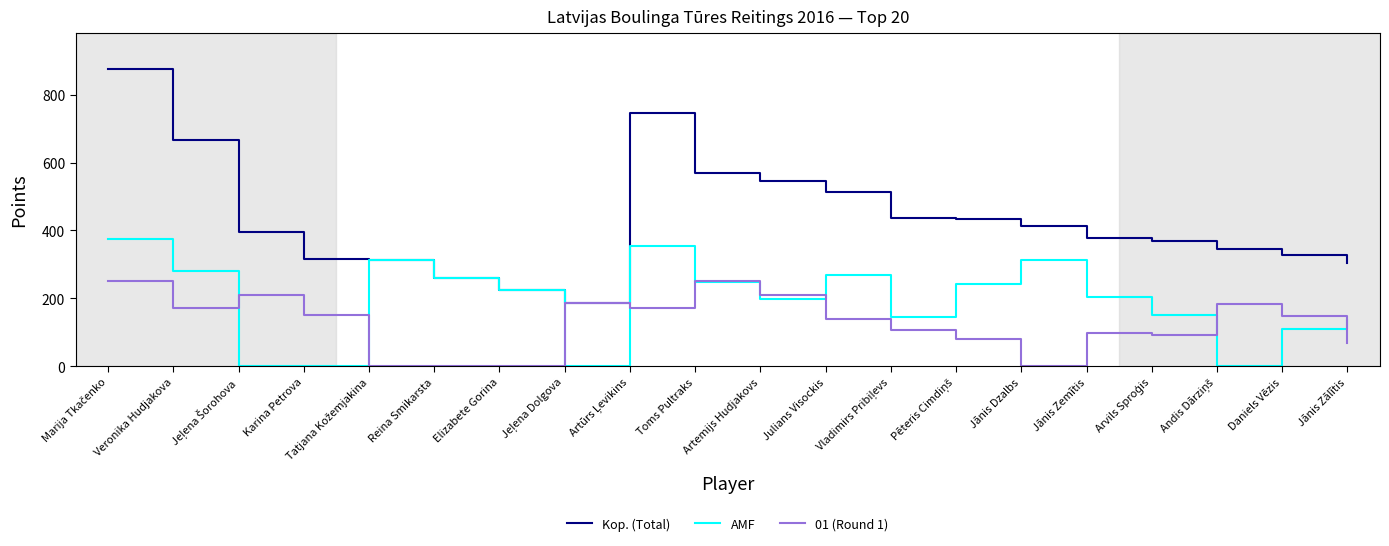

What is the spread (max minus min) of values at Daniels Vēzis?

216